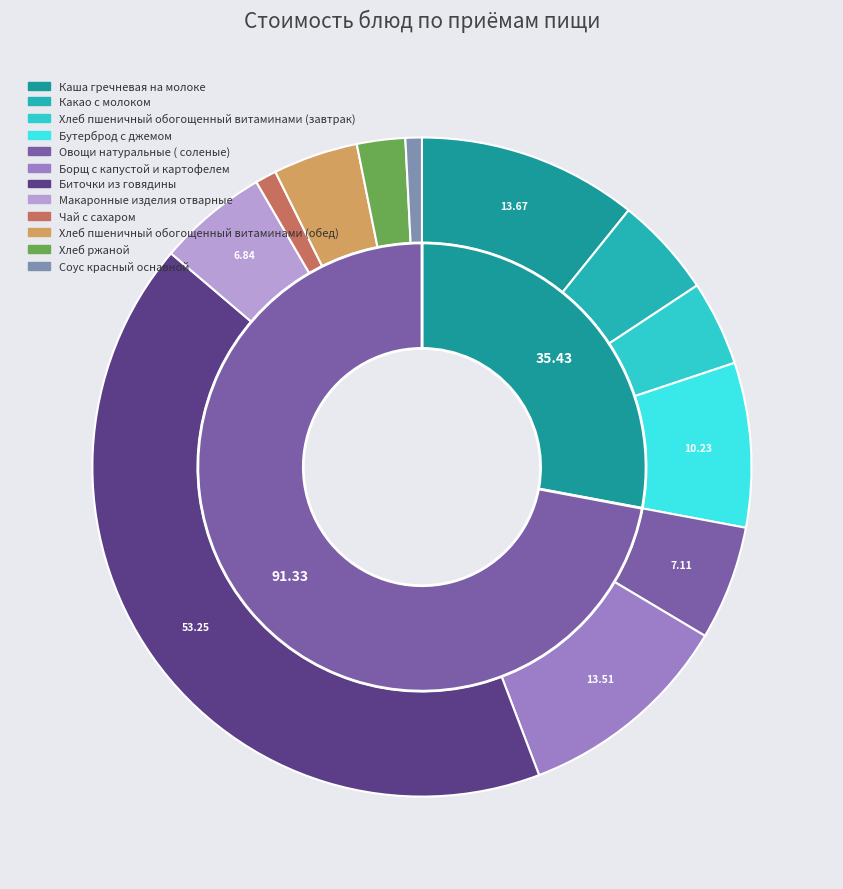

To the nearest percent, what is the combined percentage of Бутерброд с джемом and Хлеб пшеничный обогощенный витаминами (обед)?

12%